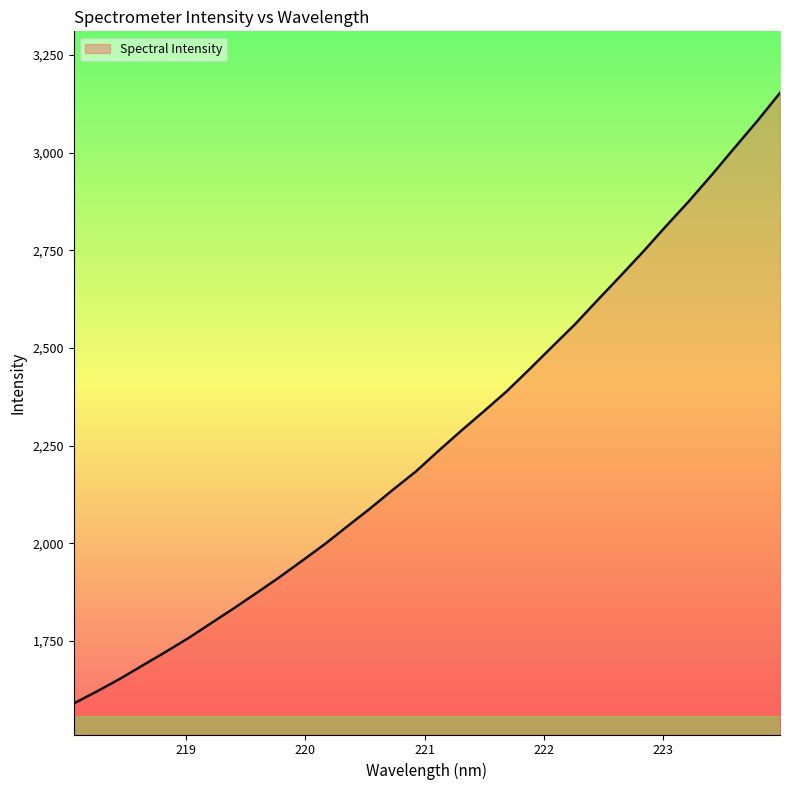

What is the greatest value displayed?

3153.1